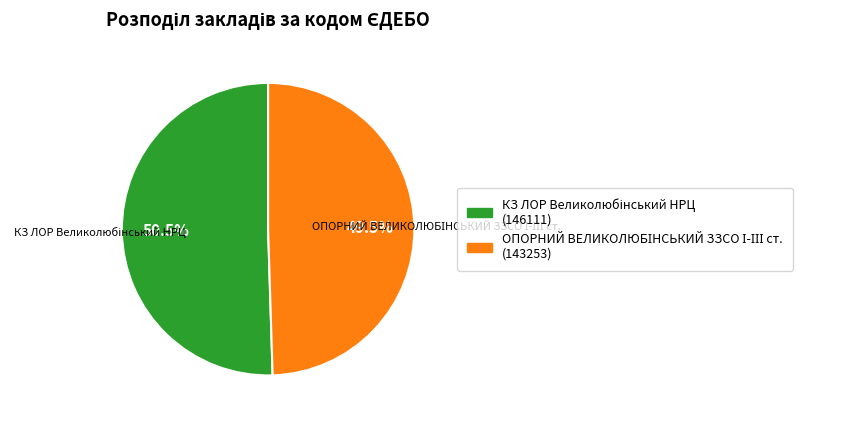

Is there a majority slice in this chart?

Yes